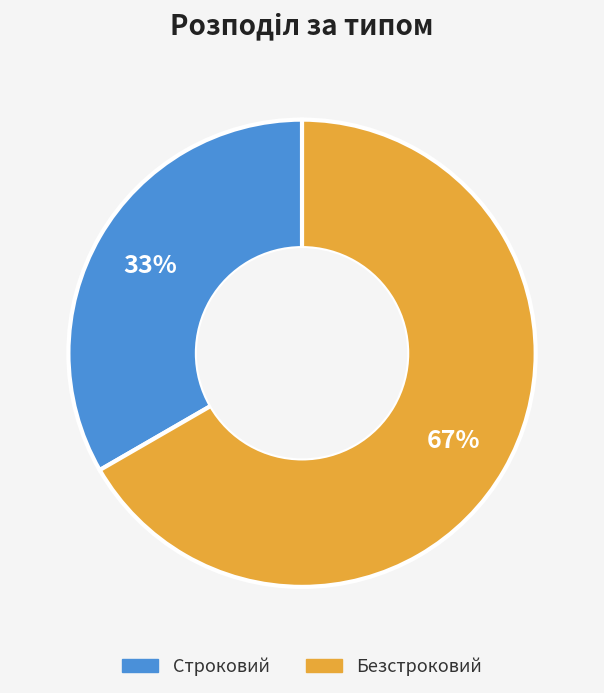

Combined, do Безстроковий and Строковий account for over 50%?

Yes